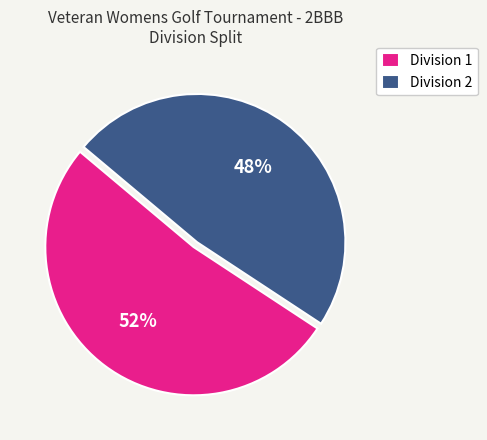

To the nearest percent, what is the average slice percentage?

50%